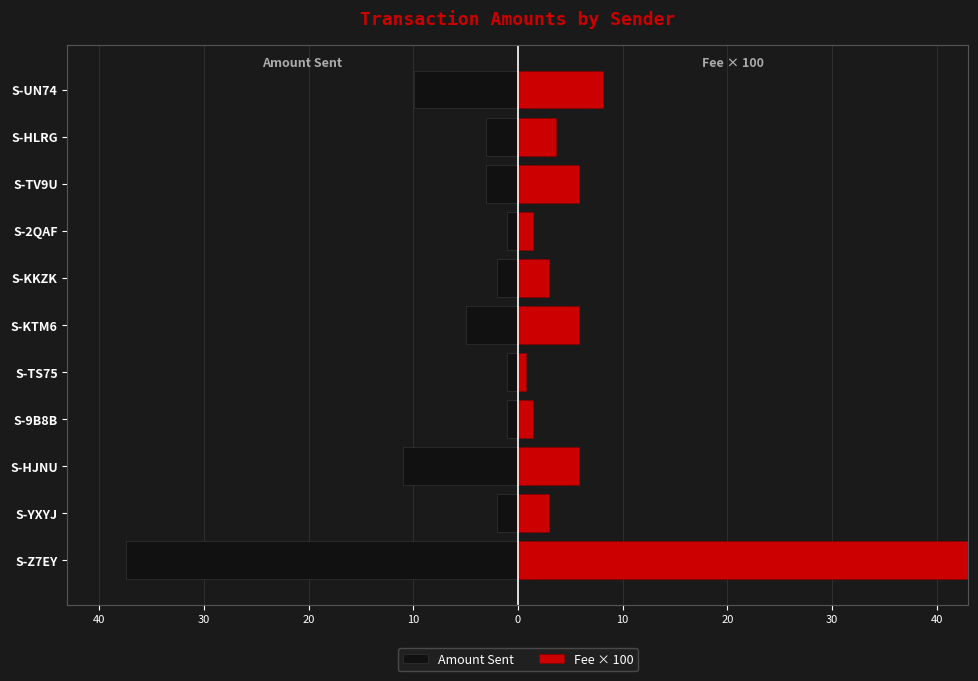

Which series changed the most between S-KTM6 and S-TV9U?

Amount Sent